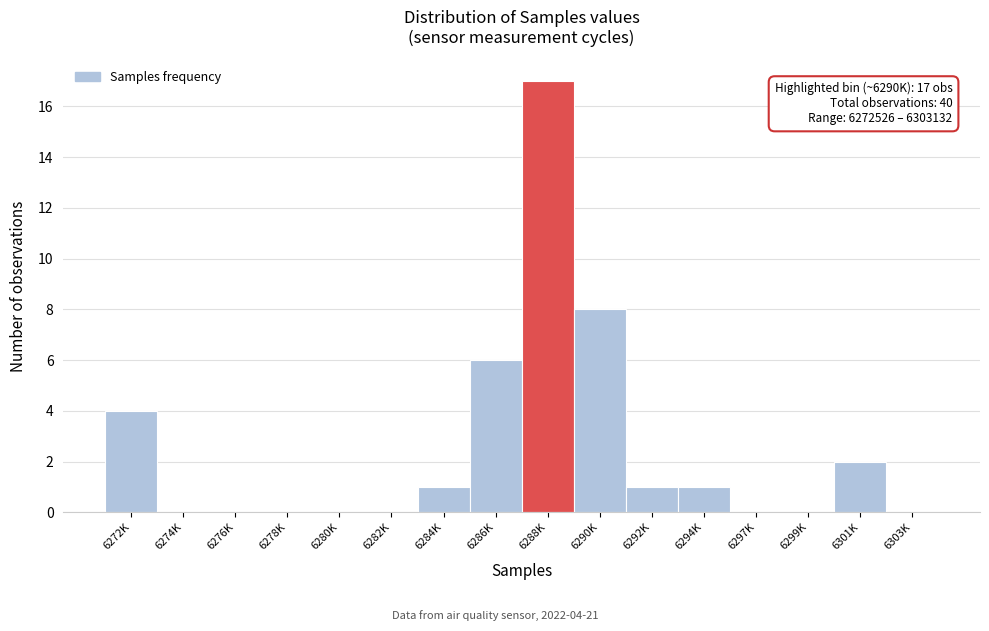

Reading left to right, what are all the values shown in this chart?

6272K=4	6274K=0	6276K=0	6278K=0	6280K=0	6282K=0	6284K=1	6286K=6	6288K=17	6290K=8	6292K=1	6294K=1	6297K=0	6299K=0	6301K=2	6303K=0